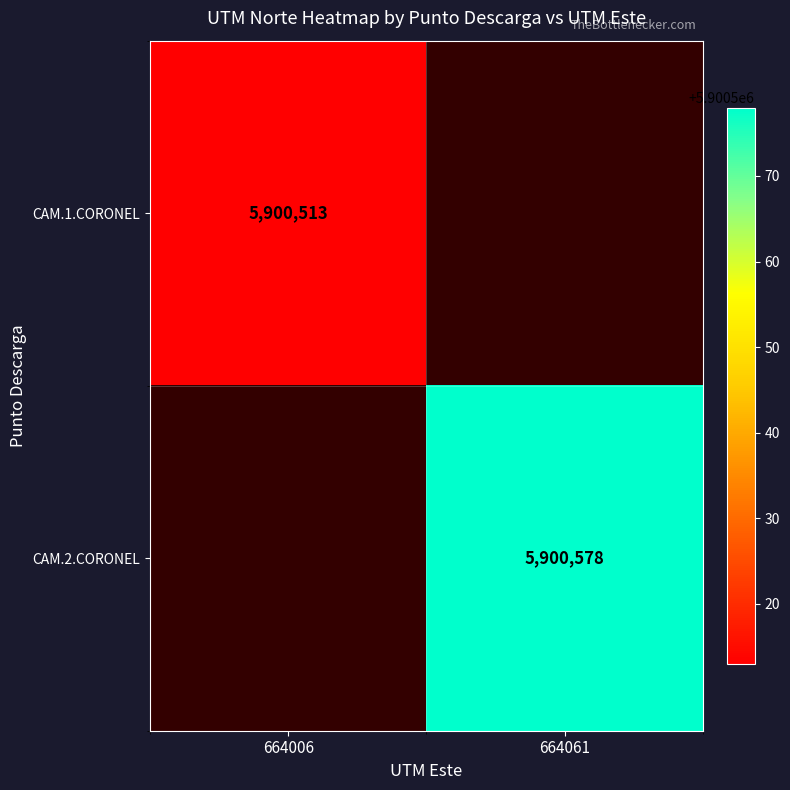

Which category has the highest value across all series?

664061